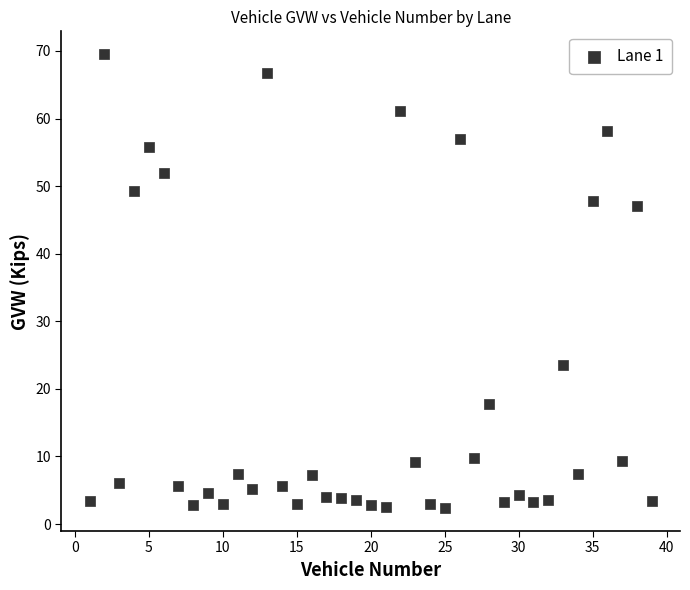

What is the range of Y values (max minus min)?

67.2